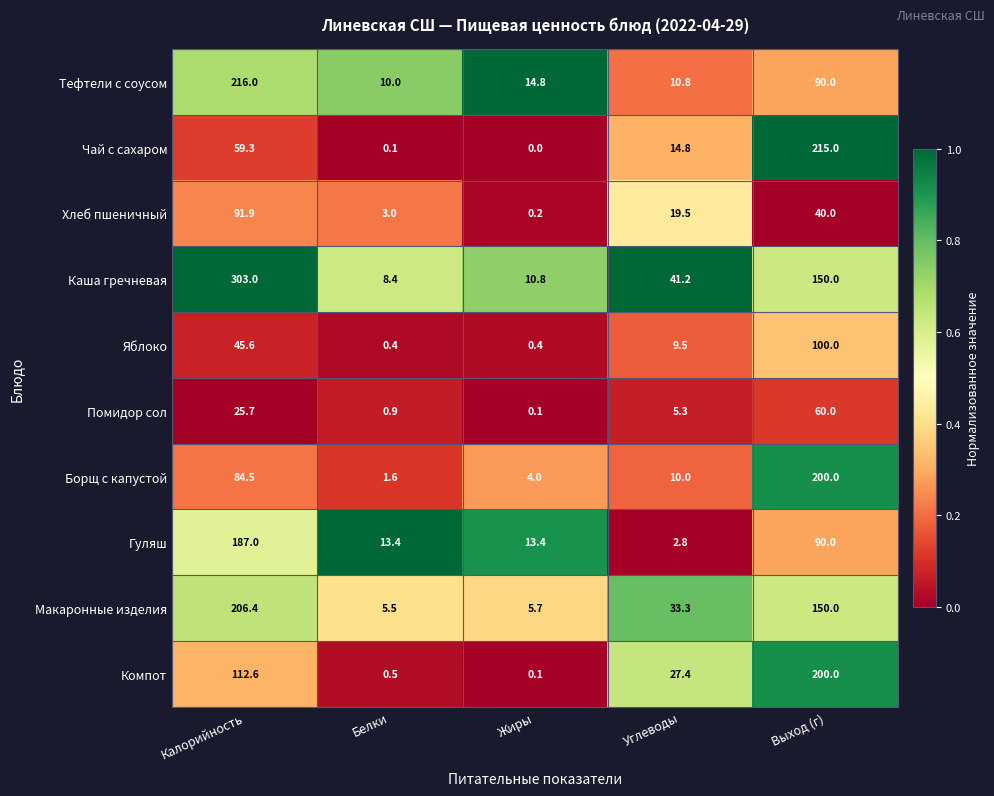

Where is Каша гречневая nearest to the value 155?

Выход (г)